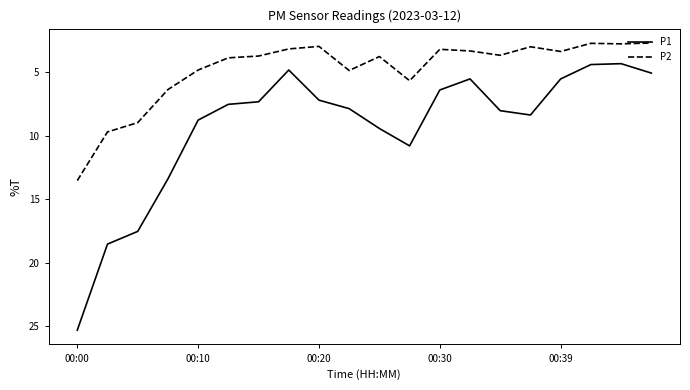

List the series in order of their peak value, lowest first.

P2, P1